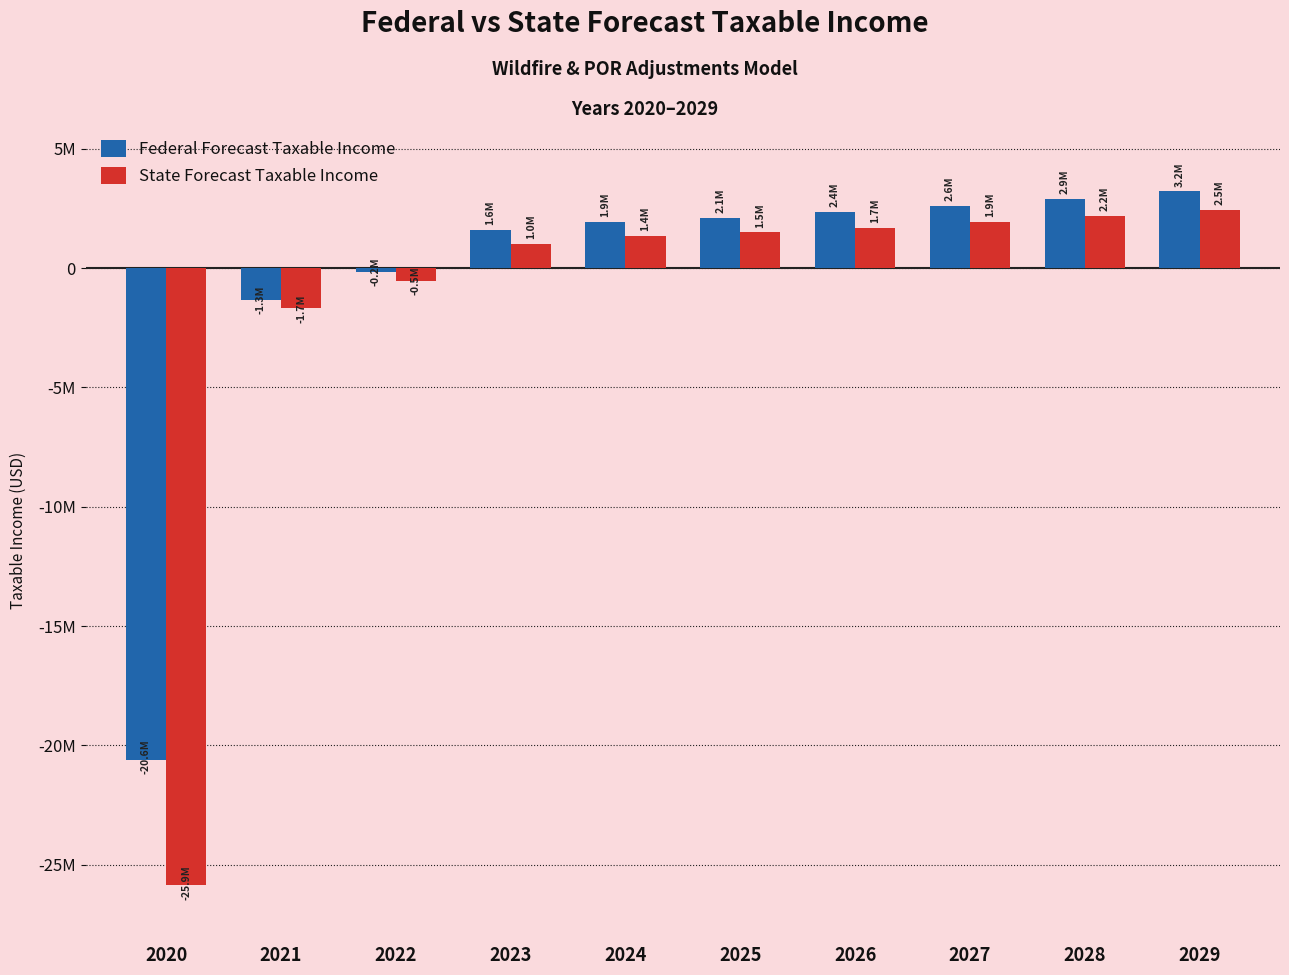

The value of Federal Forecast Taxable Income at 2023 is 2748090.4. True or false?

False